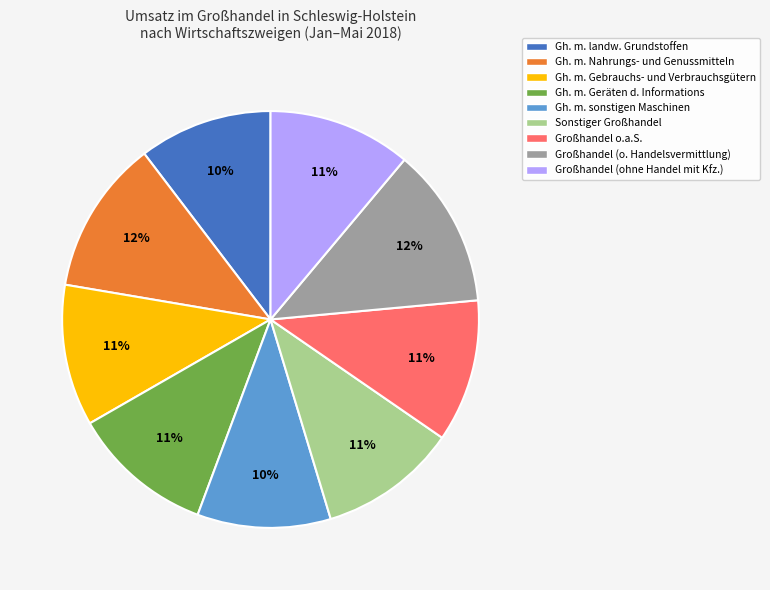

Does Großhandel o.a.S. represent more than half of the total?

No